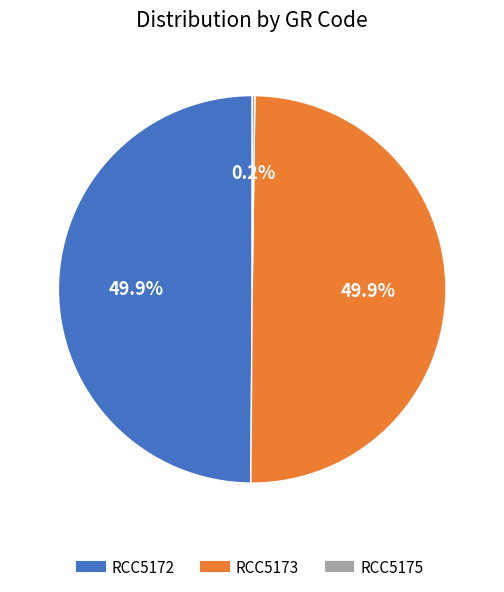

What percentage is NOT represented by RCC5173?

50.1%